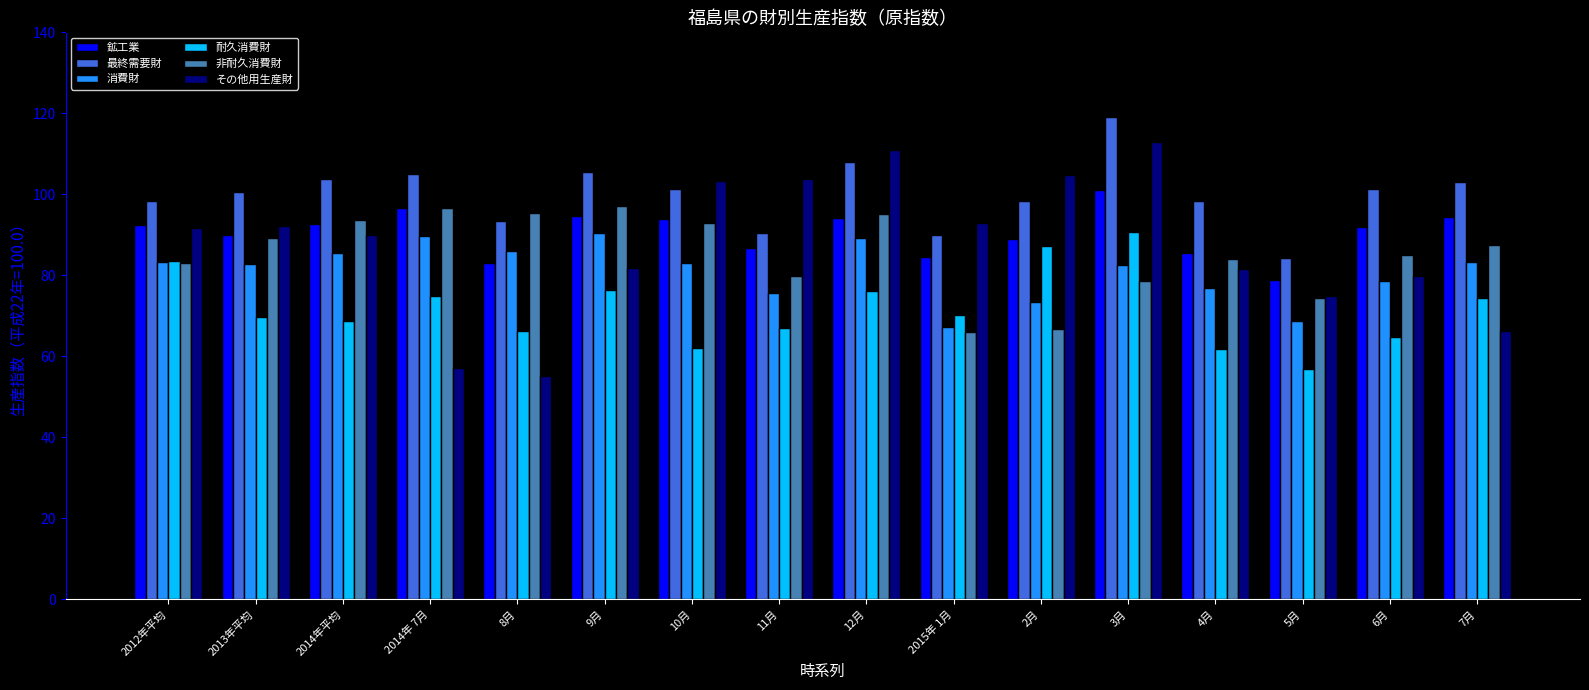

Which series changed the most between 2014年平均 and 2014年 7月?

その他用生産財